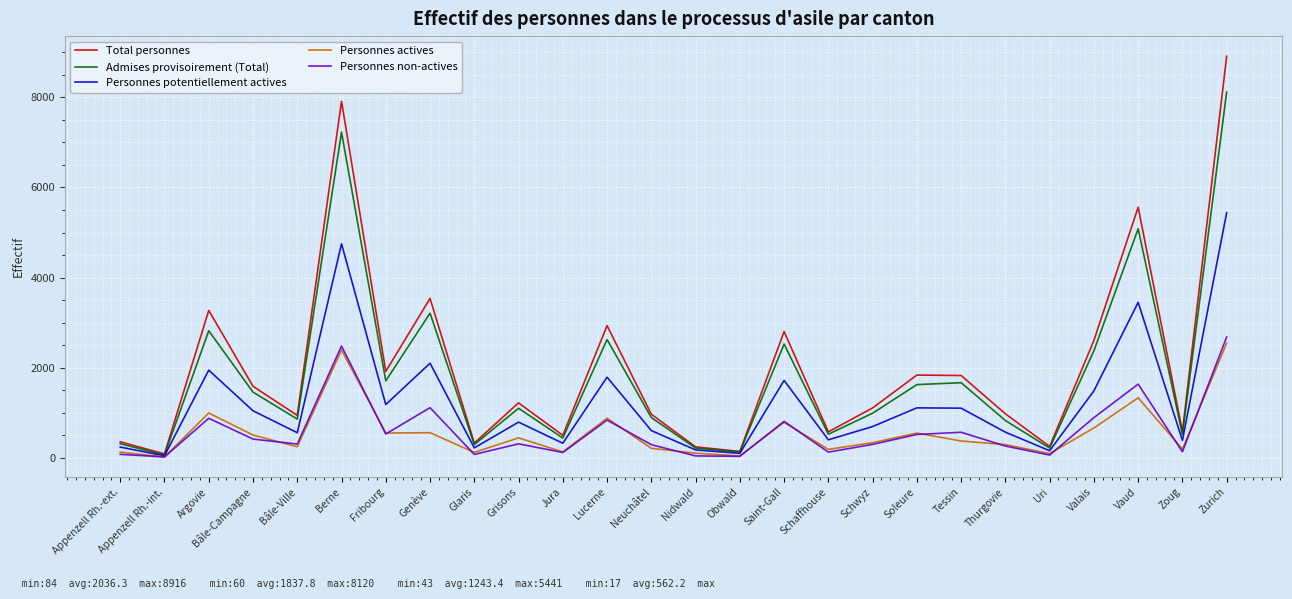

Which category has the highest value in the Personnes non-actives series?

Zurich